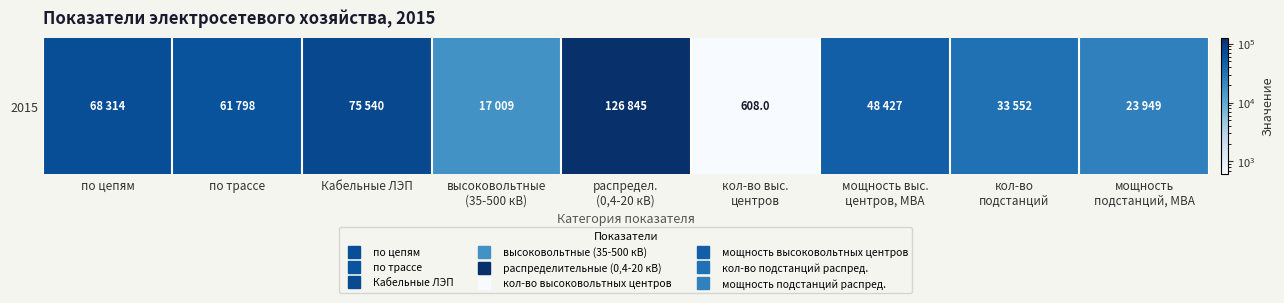

How many data points are less than 48427?

4